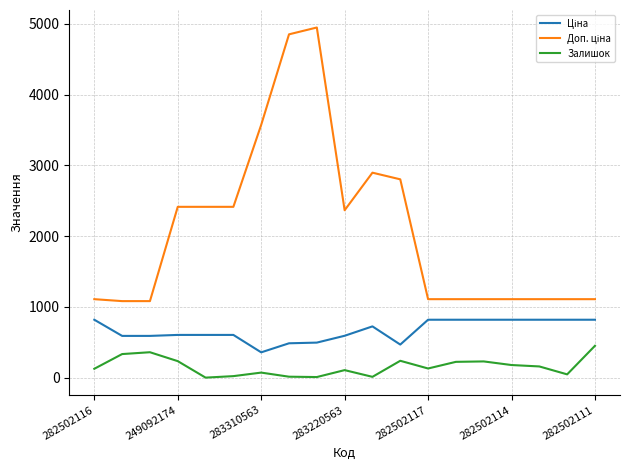

What is the difference between the highest and lowest values at 249092174?

2181.8